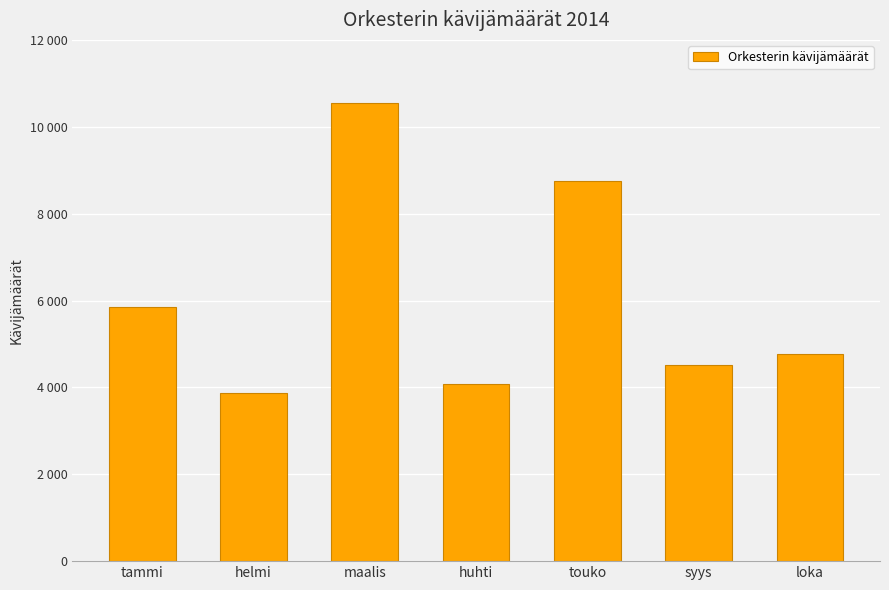

Is it true that the value at maalis is 15322?

False